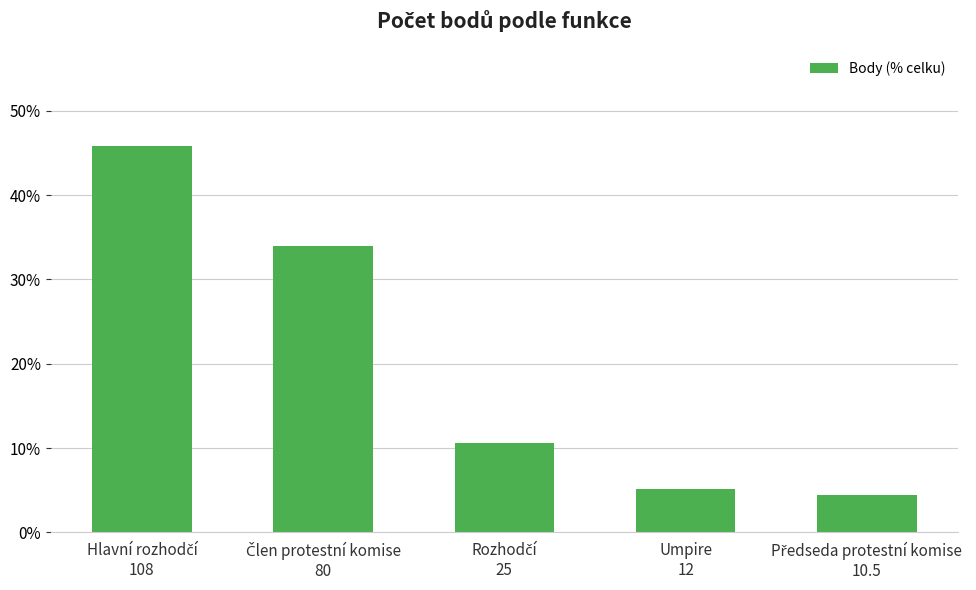

Are the bars horizontal?

No